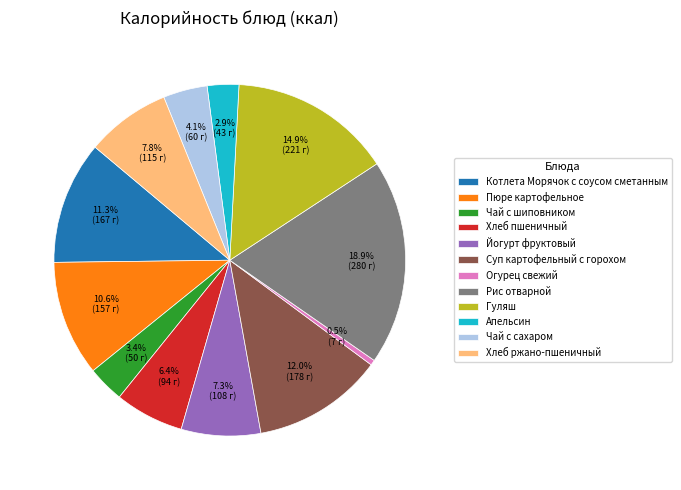

Is it true that Хлеб ржано-пшеничный is 14% of the pie?

False